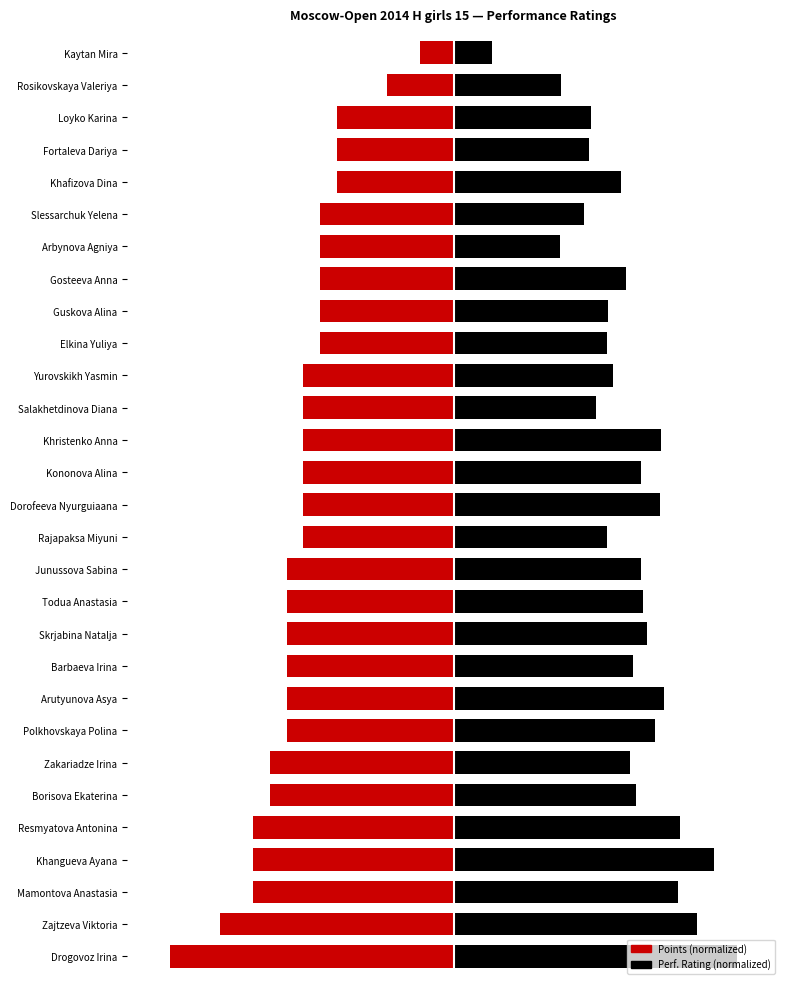

What is the difference between the Points (normalized) values at Polkhovskaya Polina and Kaytan Mira?

0.5